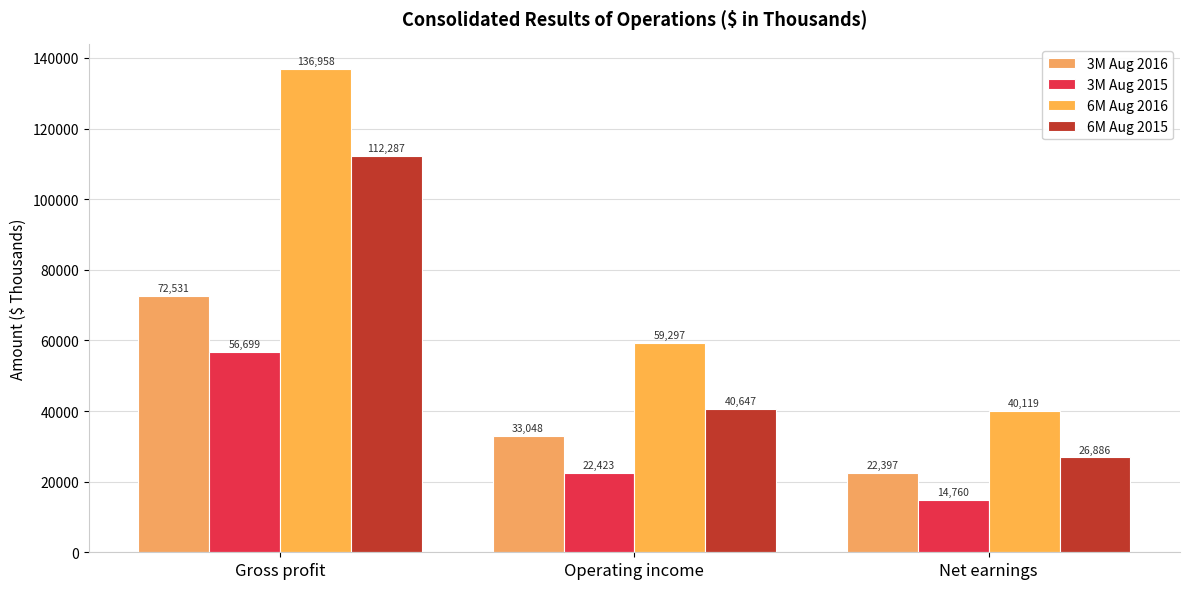

Rank the series at Gross profit from highest to lowest value.

6M Aug 2016, 6M Aug 2015, 3M Aug 2016, 3M Aug 2015